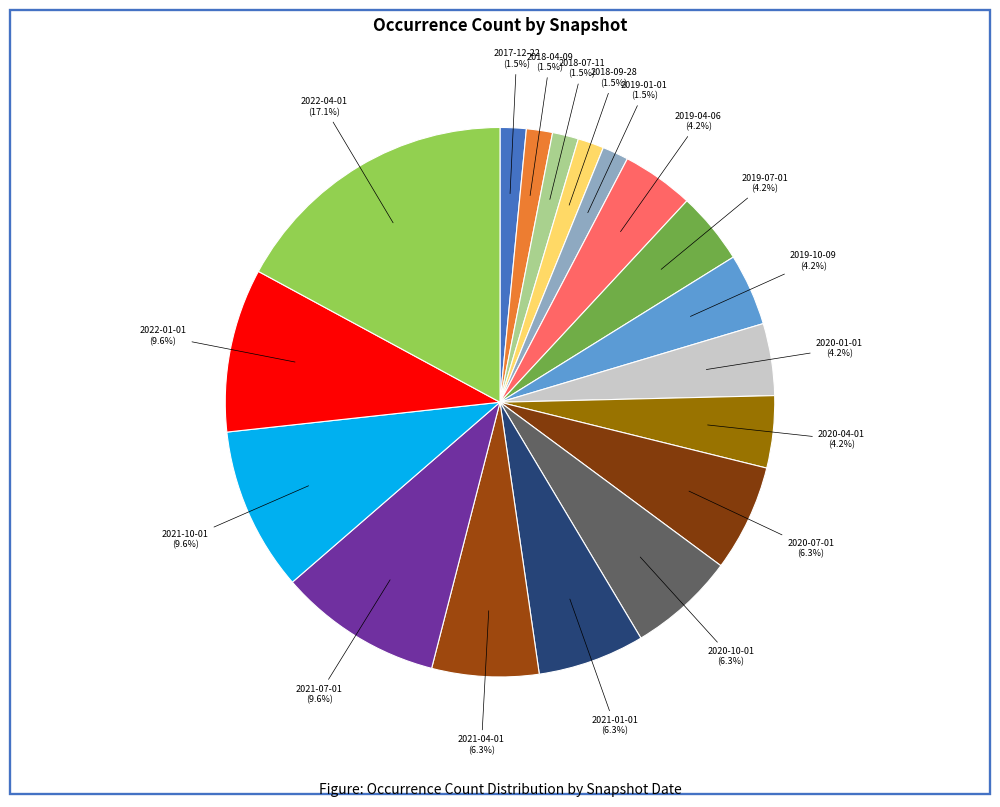

How many slices are in this pie chart?

18